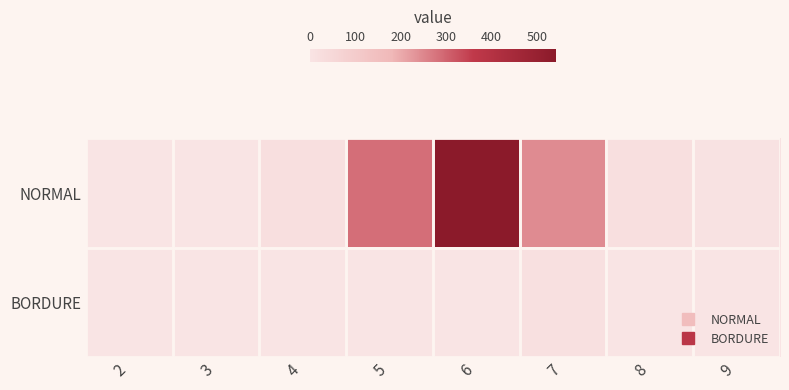

How many data points does each series have?

8